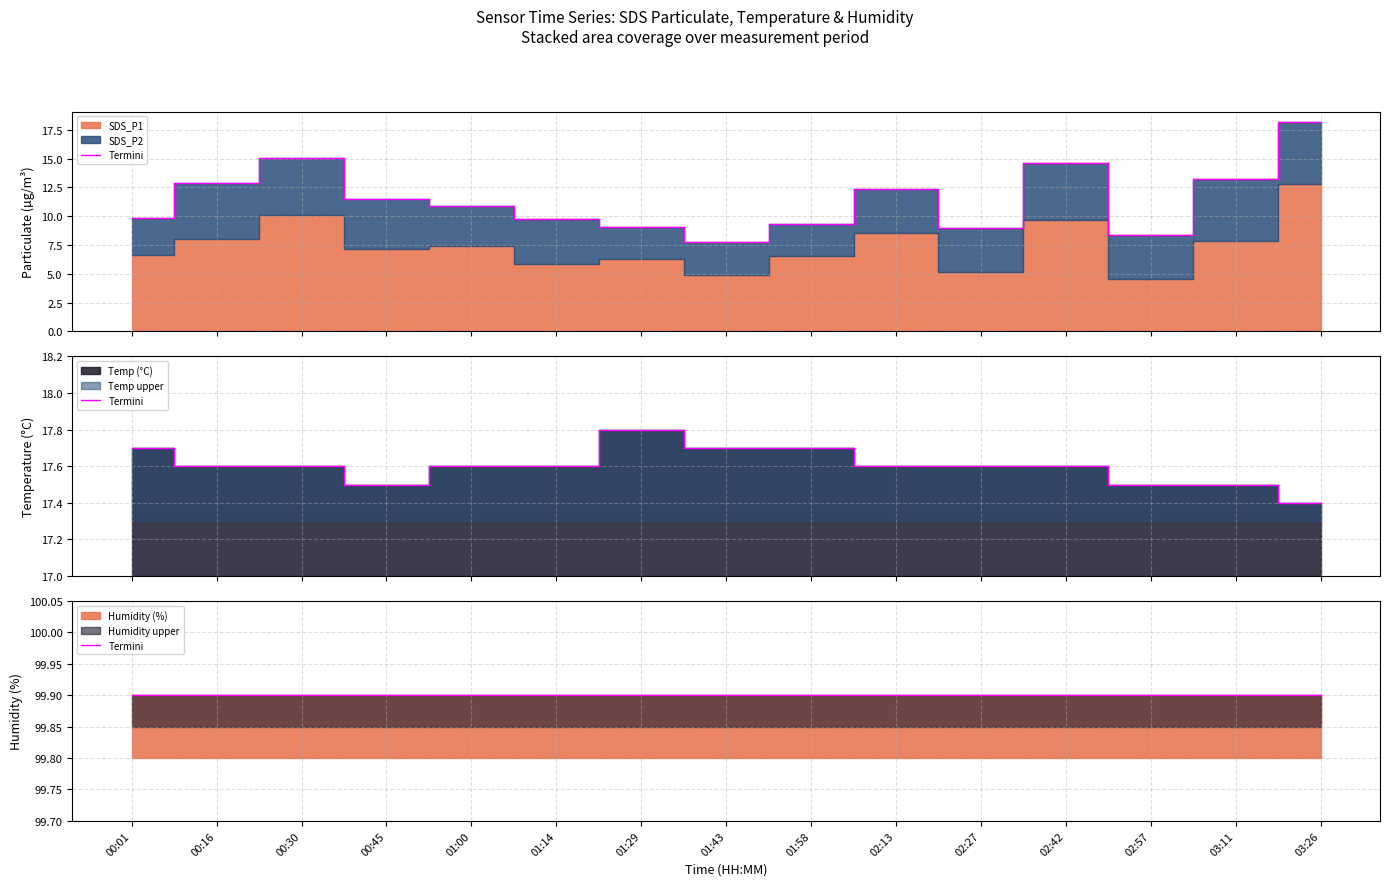

At how many categories does at least one series exceed 37?

15